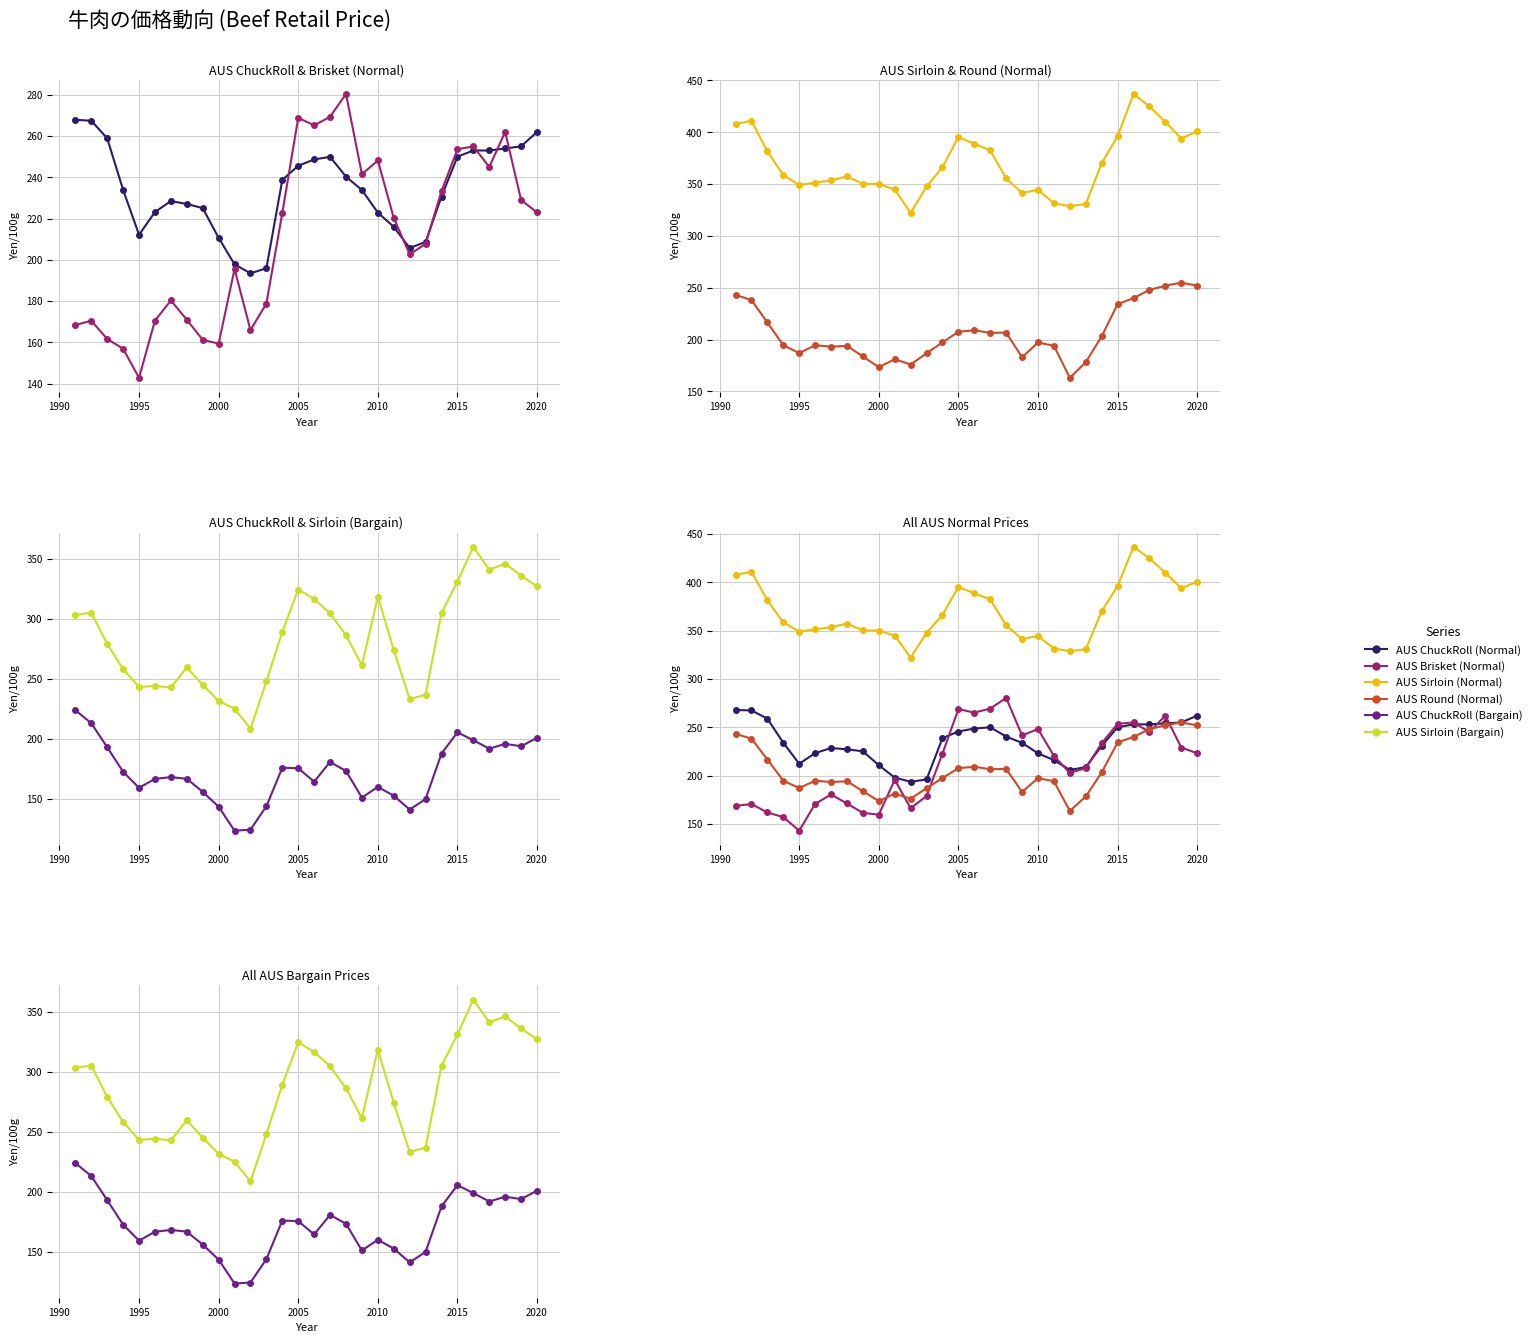

Which series has the widest spread of values?

AUS Sirloin (Bargain)